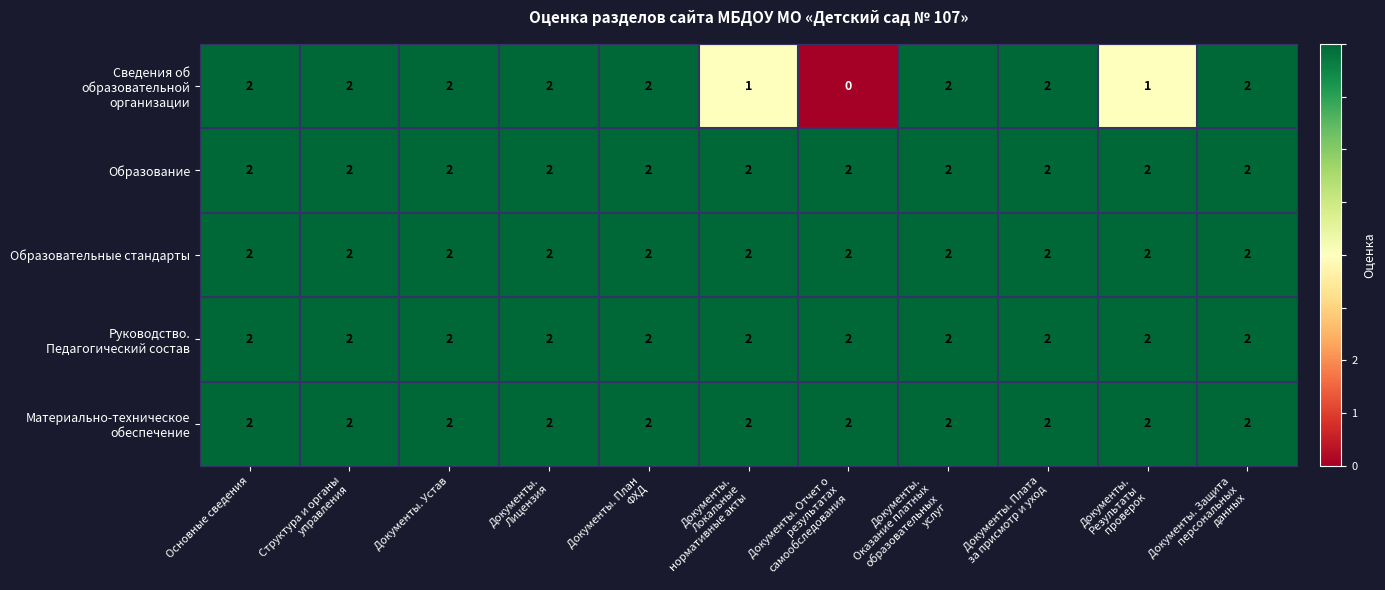

At how many categories does at least one series exceed 0?

11